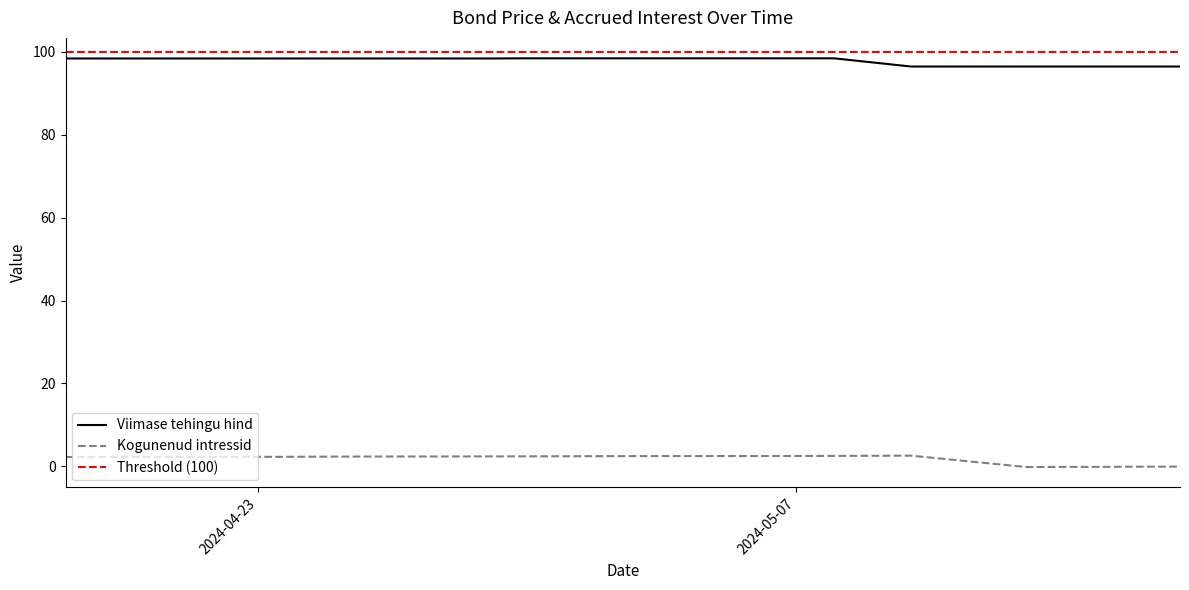

True or false: Viimase tehingu hind and Kogunenud intressid cross at least once.

False